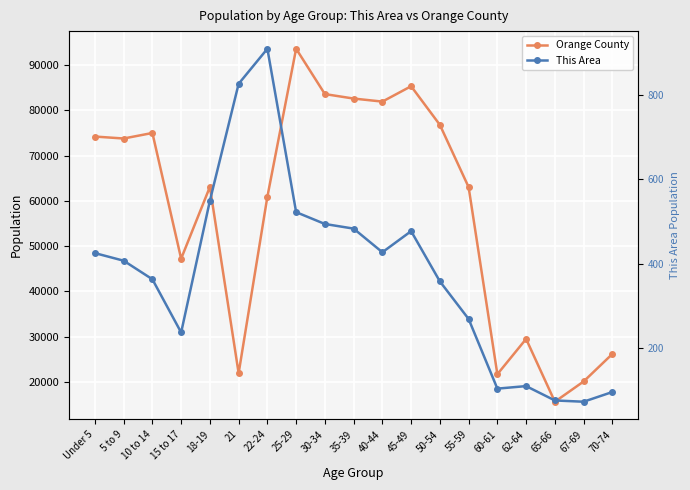

How many interior local valleys does the Orange County series have?

6